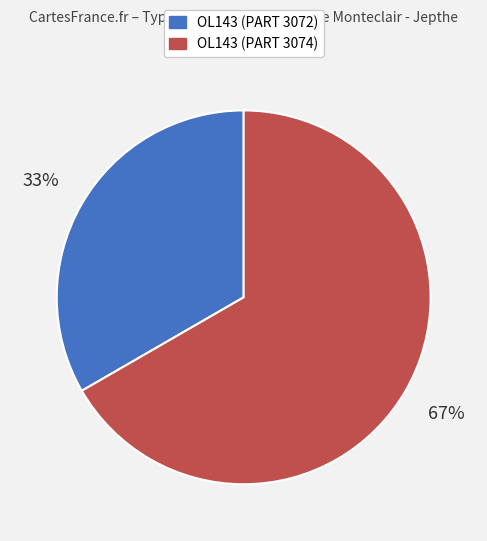

Is it true that OL143 (PART 3072) is 33% of the pie?

True